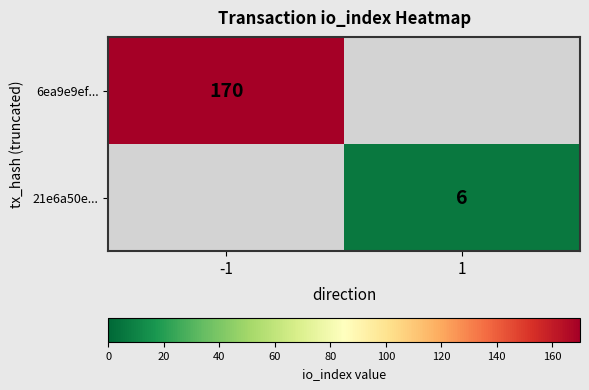

The value of 21e6a50e... at 1 is 3.4. True or false?

False